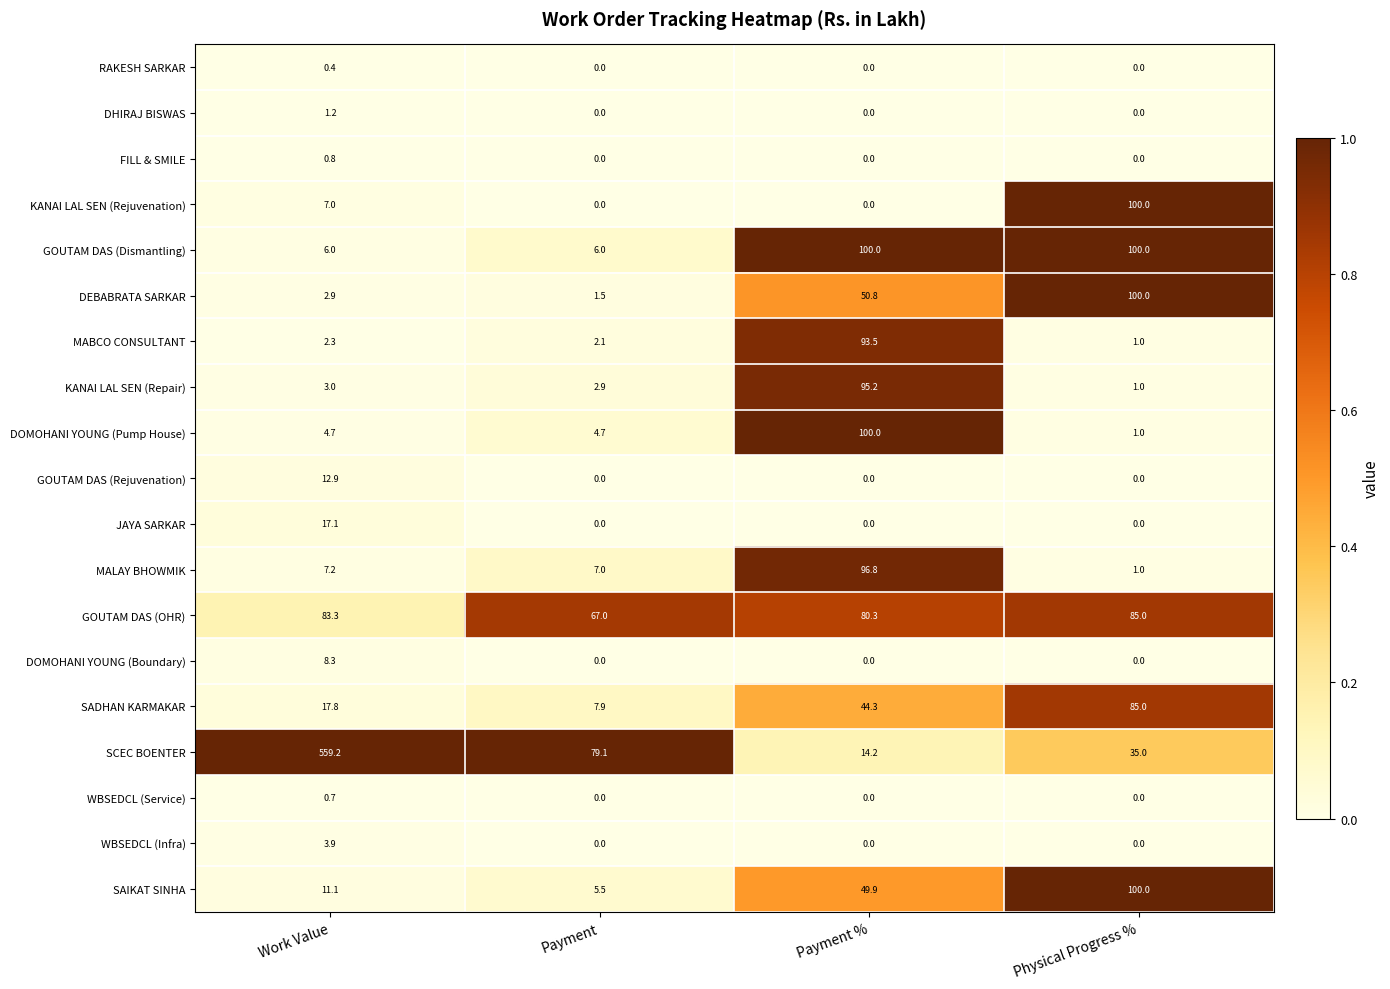

At which category does the chart reach its peak across all series?

Work Value